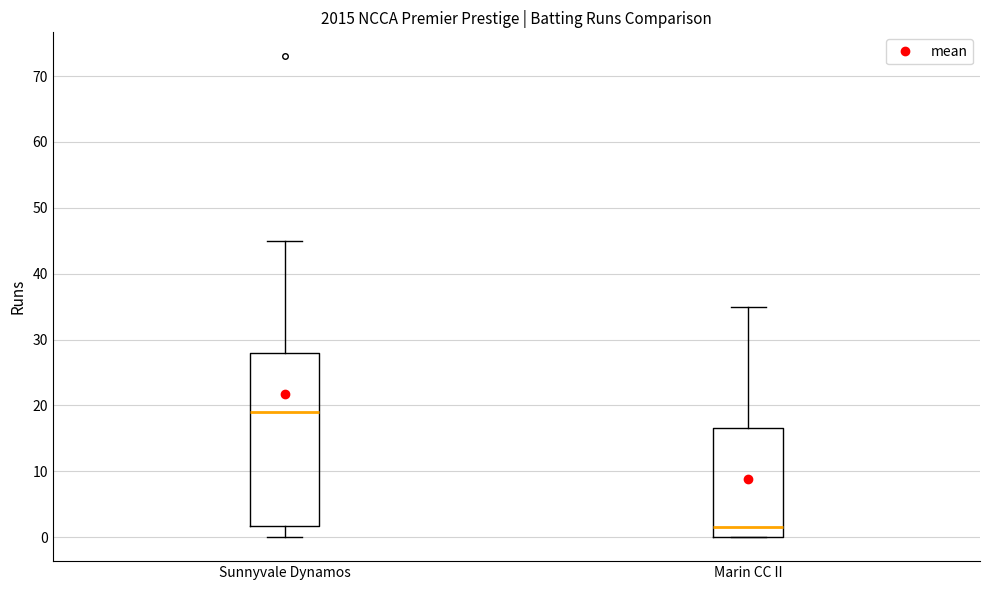

Where is the lower edge of the box for Sunnyvale Dynamos on the y-axis? The values are not printed on the chart, so give them approximately, as read against the axis.

2